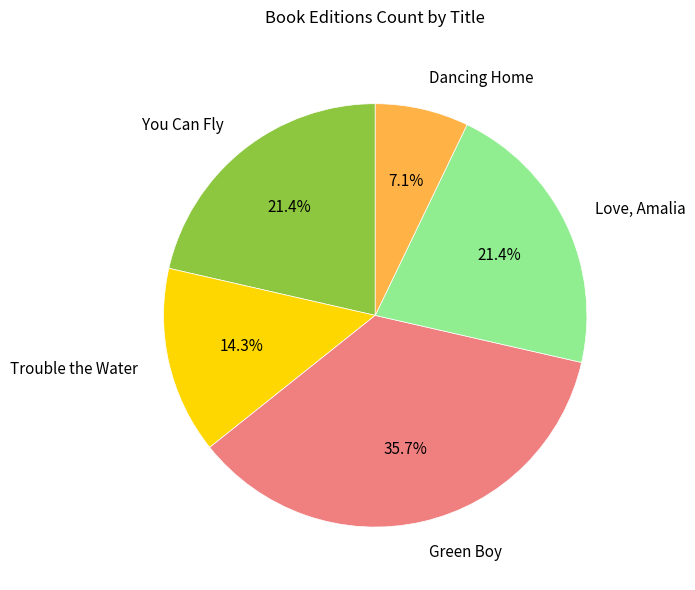

What percentage is the Green Boy slice, to the nearest percent?

36%